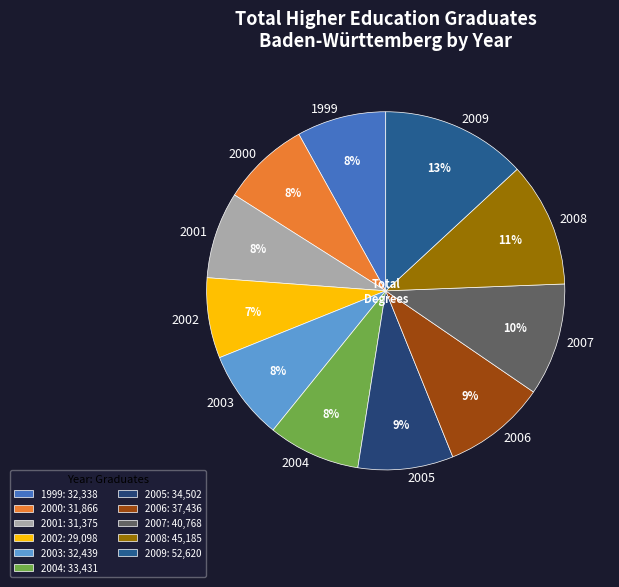

The 2009 slice represents 13% of the pie. True or false?

True